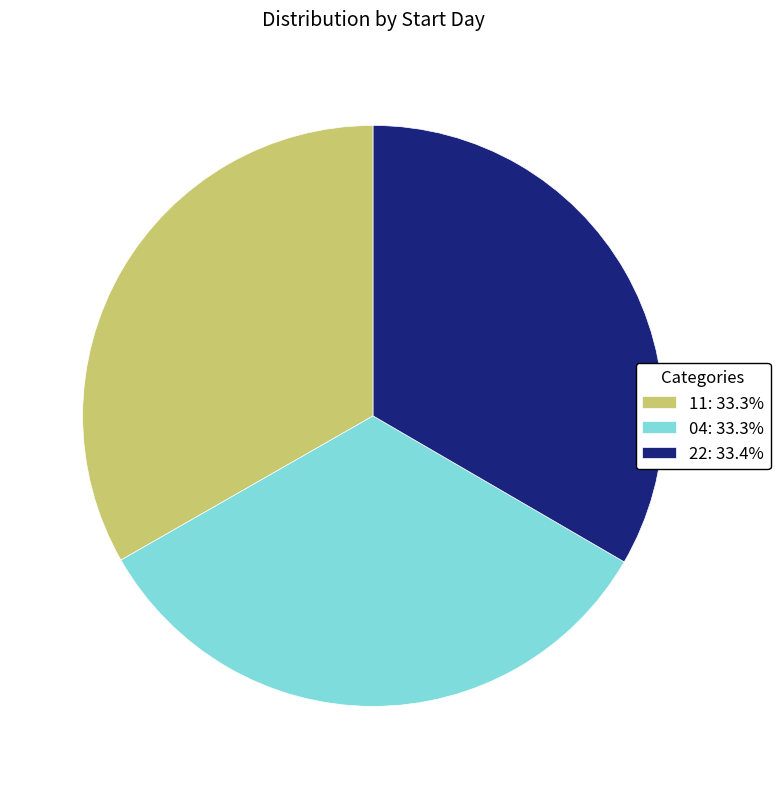

Is 04: 33.3% the majority of the pie?

No